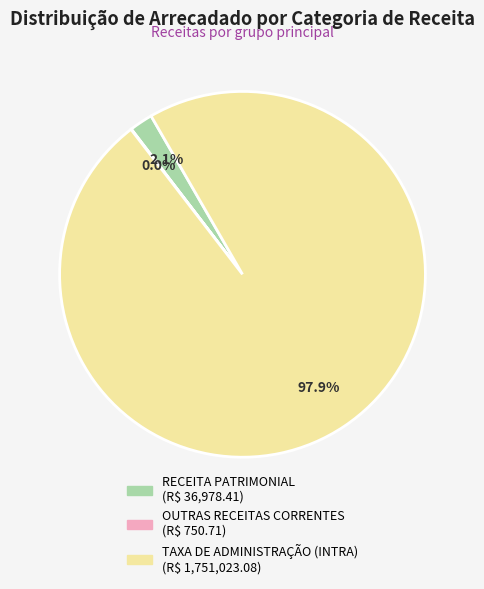

Which category accounts for the majority?

TAXA DE ADMINISTRAÇÃO (INTRA)